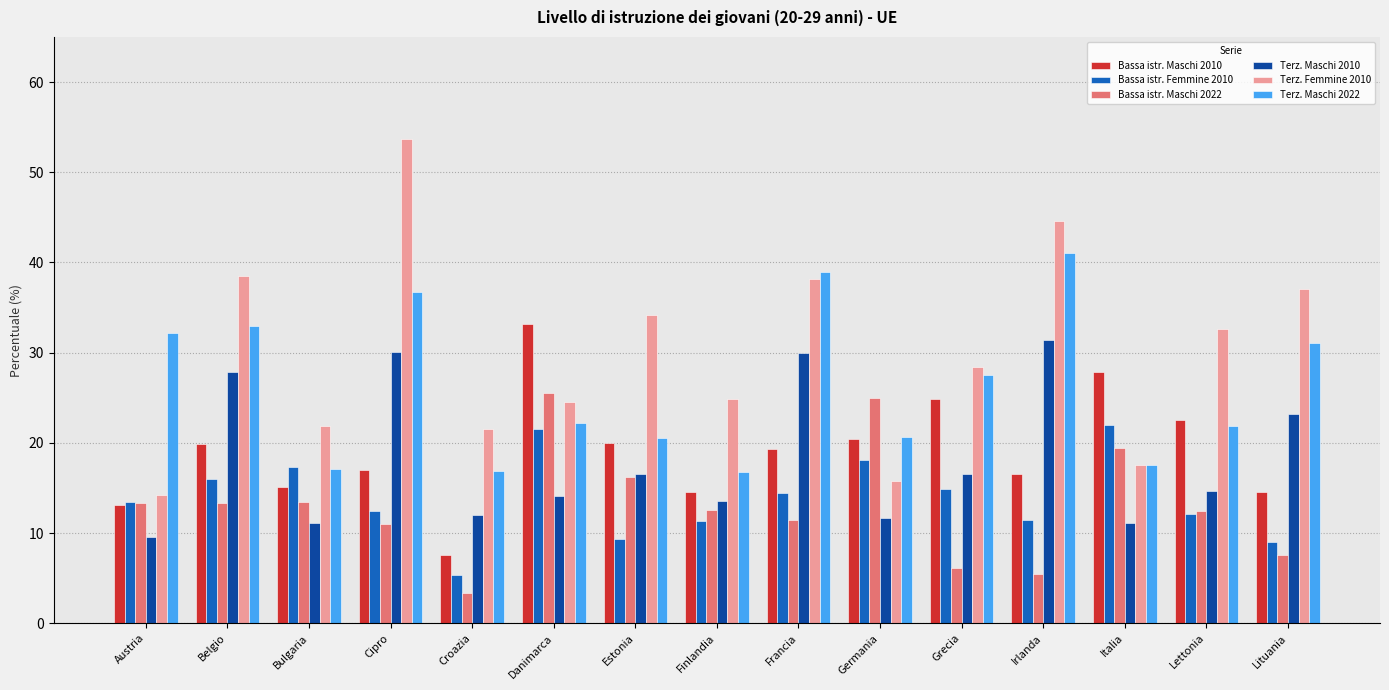

Read the Terz. Femmine 2010 value at Belgio.

38.5